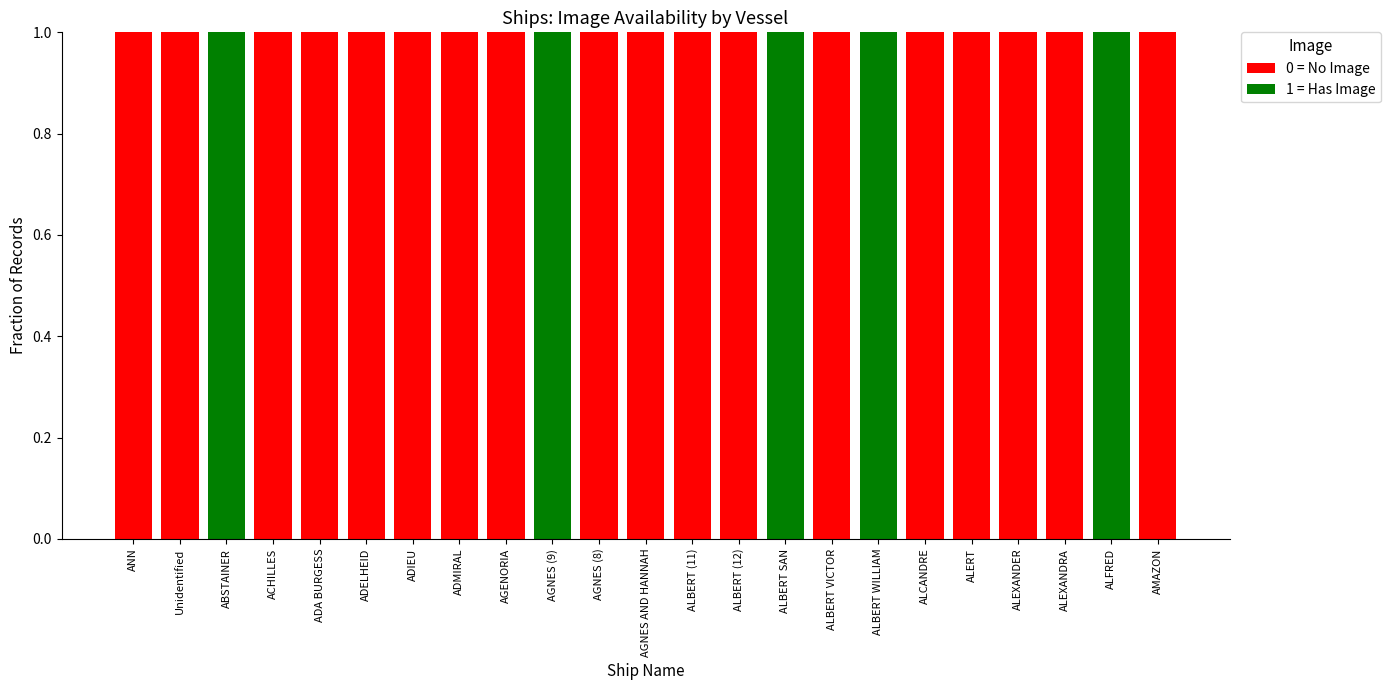

Is it true that 0 = No Image equals 2 at AGNES (8)?

False